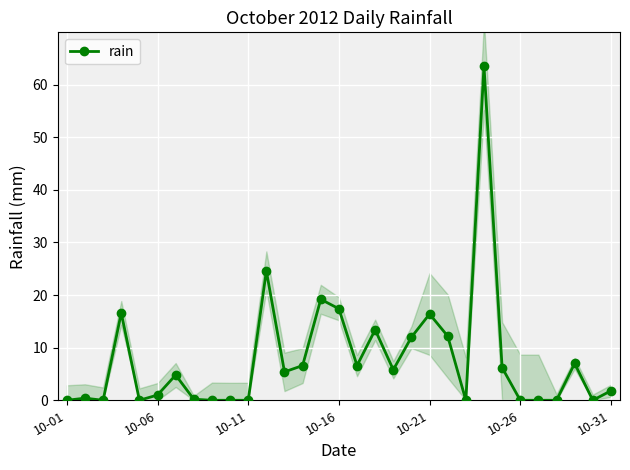

True or false: rain has more than 0 points higher than both neighbors.

True